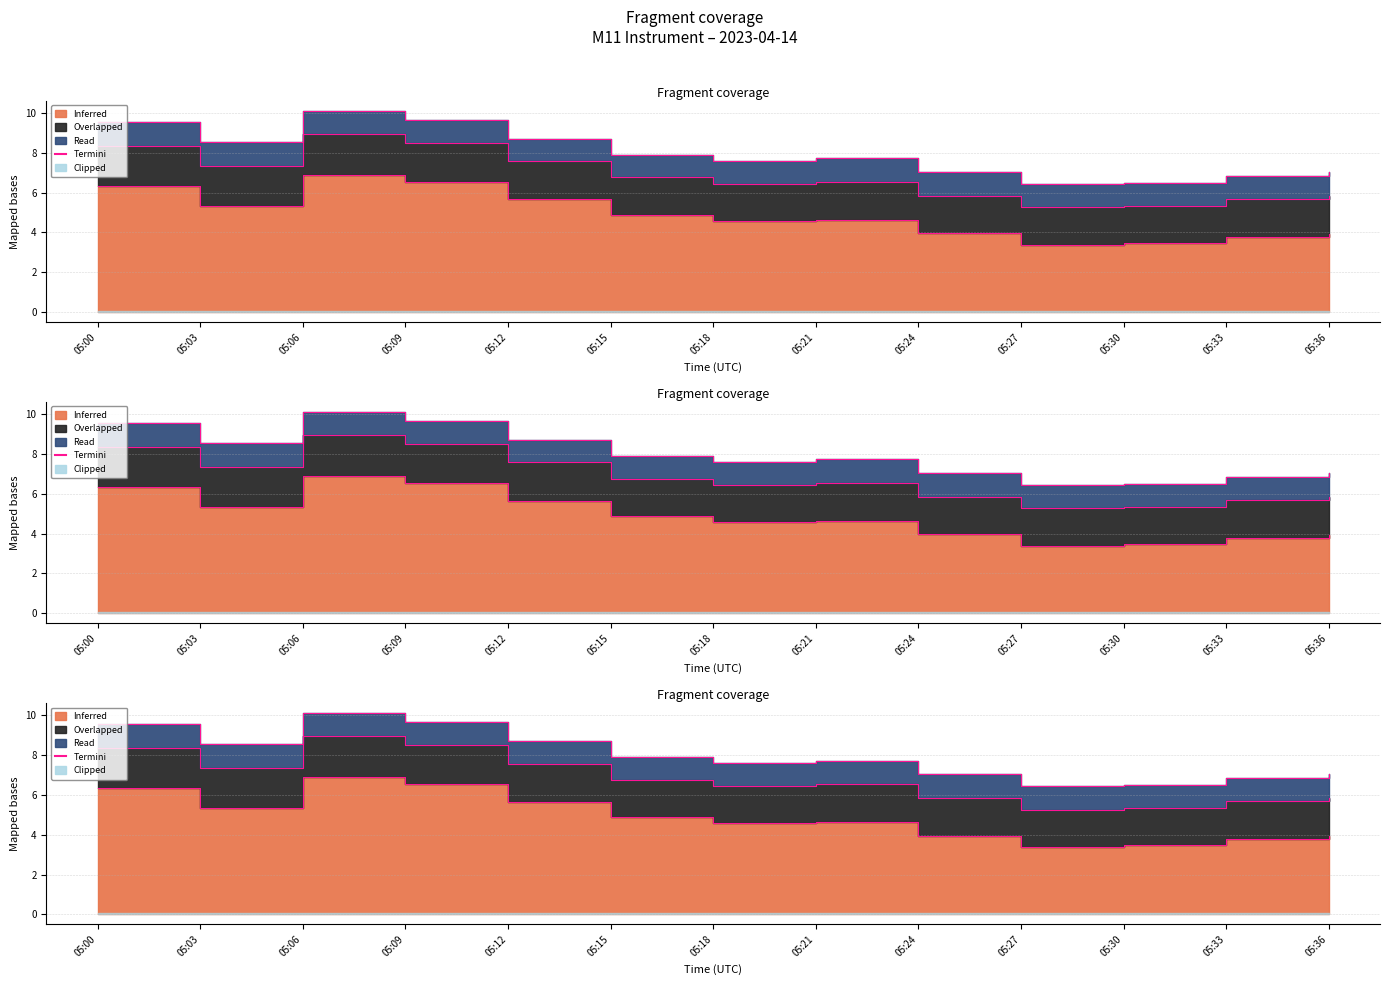

Read the value at 05:18.

7.6